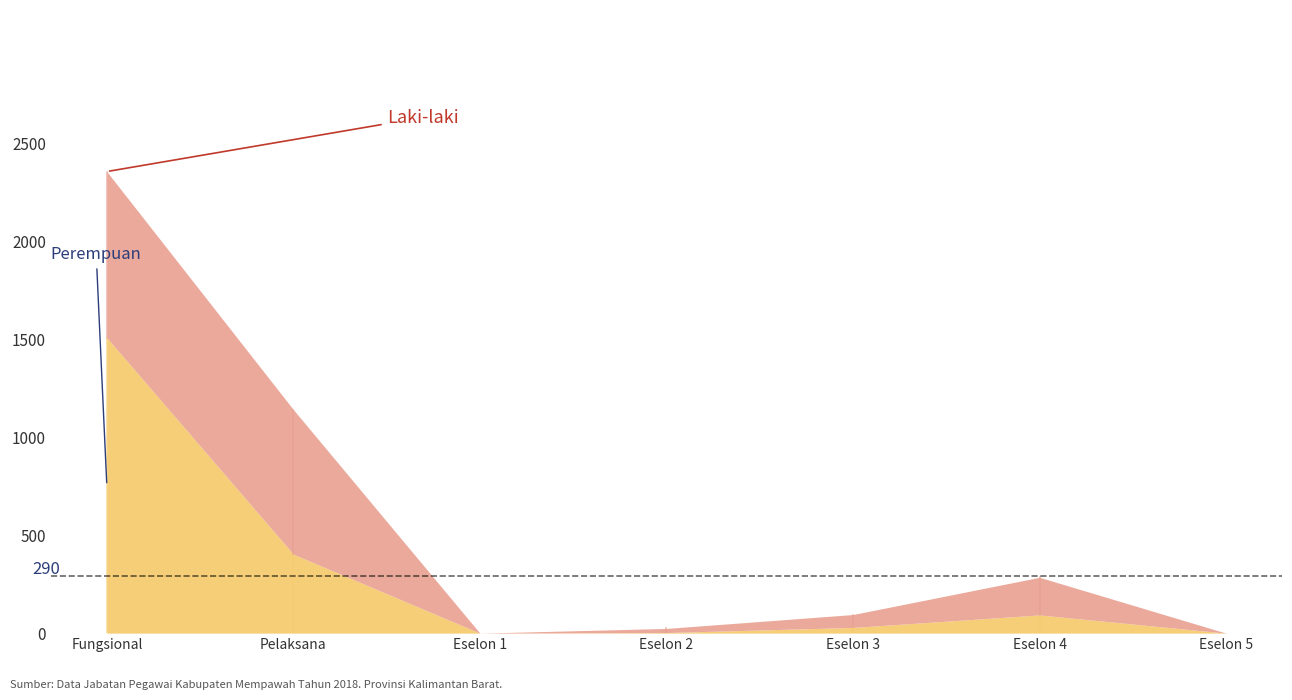

Between Eselon 4 and Eselon 2, which is larger?

Eselon 4